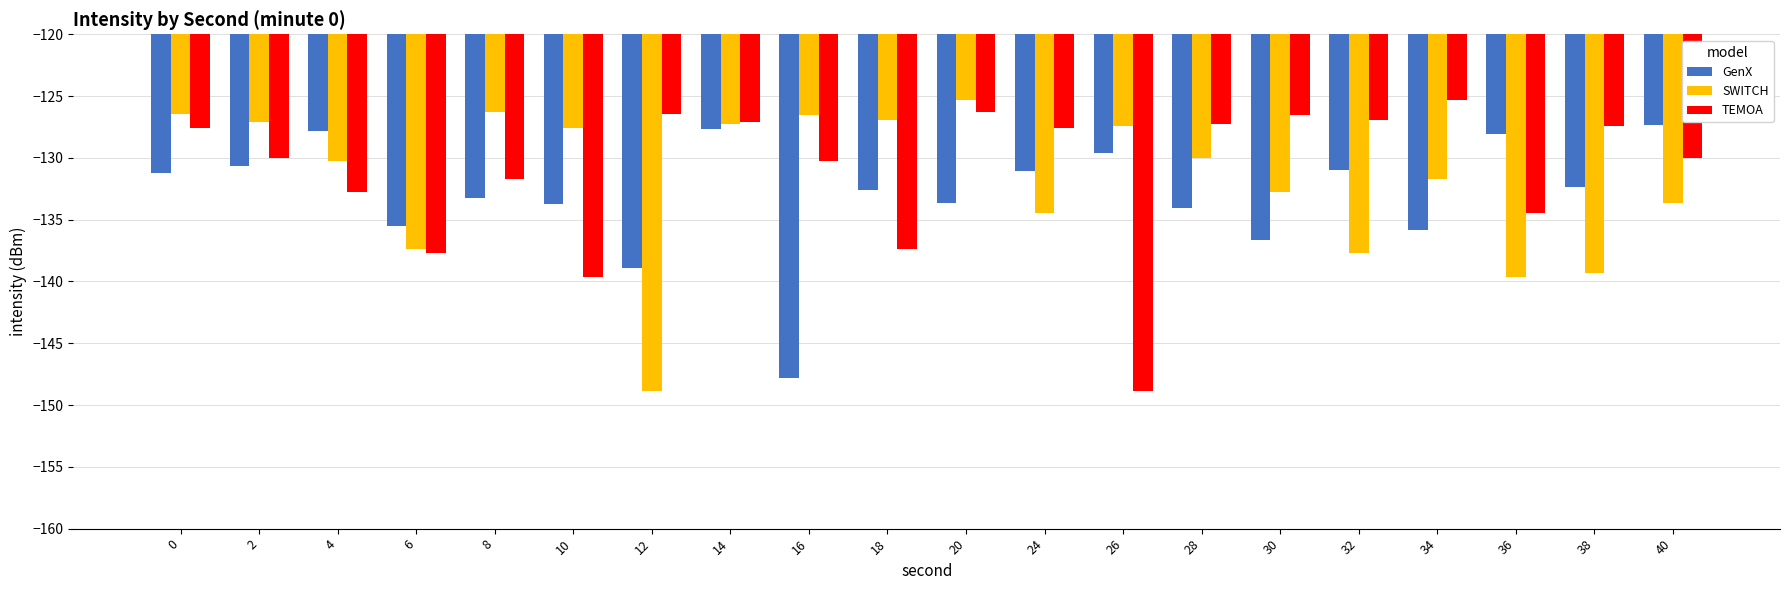

At 36, list the series in order from largest to smallest.

GenX, TEMOA, SWITCH